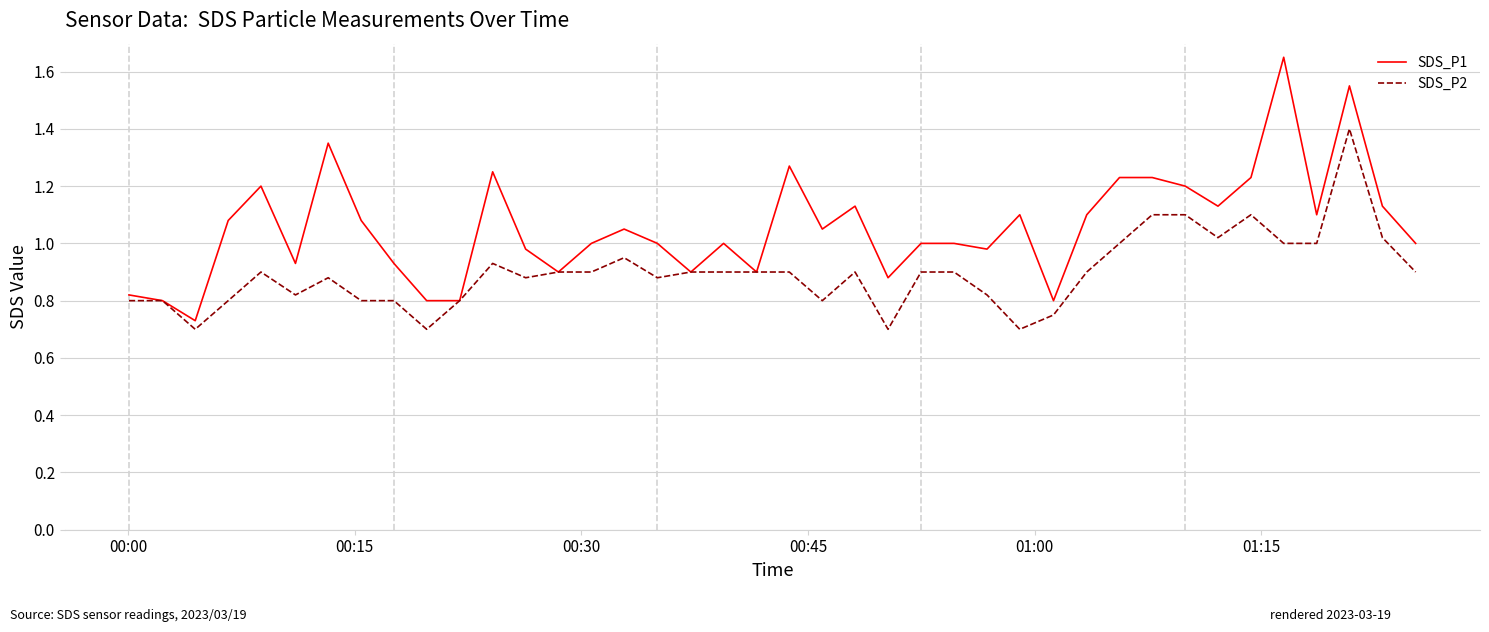

List the series in order of their overall mean, lowest first.

SDS_P2, SDS_P1